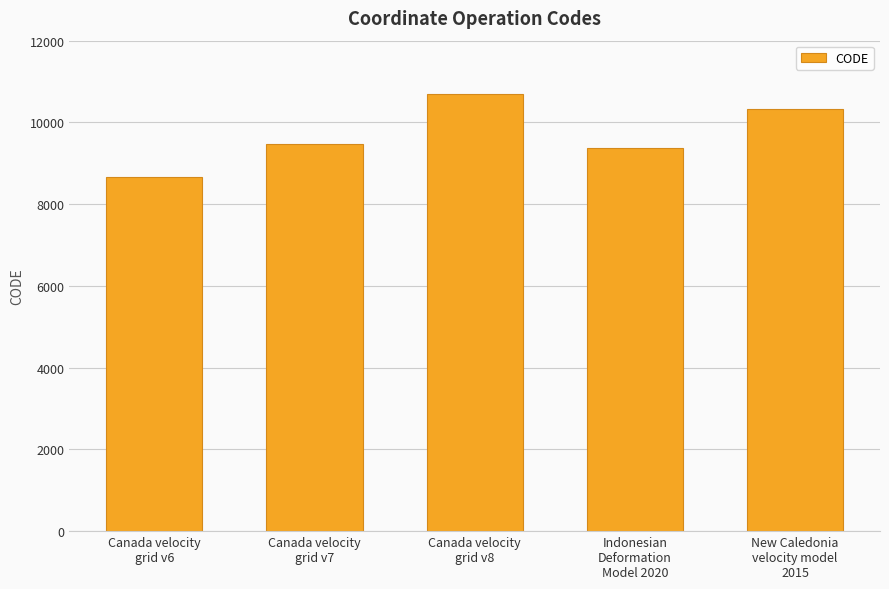

What is the difference between the second highest and second lowest values?

948